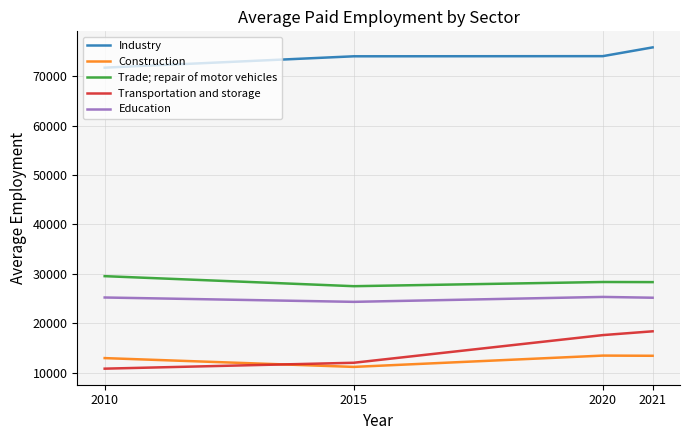

Is the value of Trade; repair of motor vehicles at 2010 greater than the value of Education at 2020?

Yes